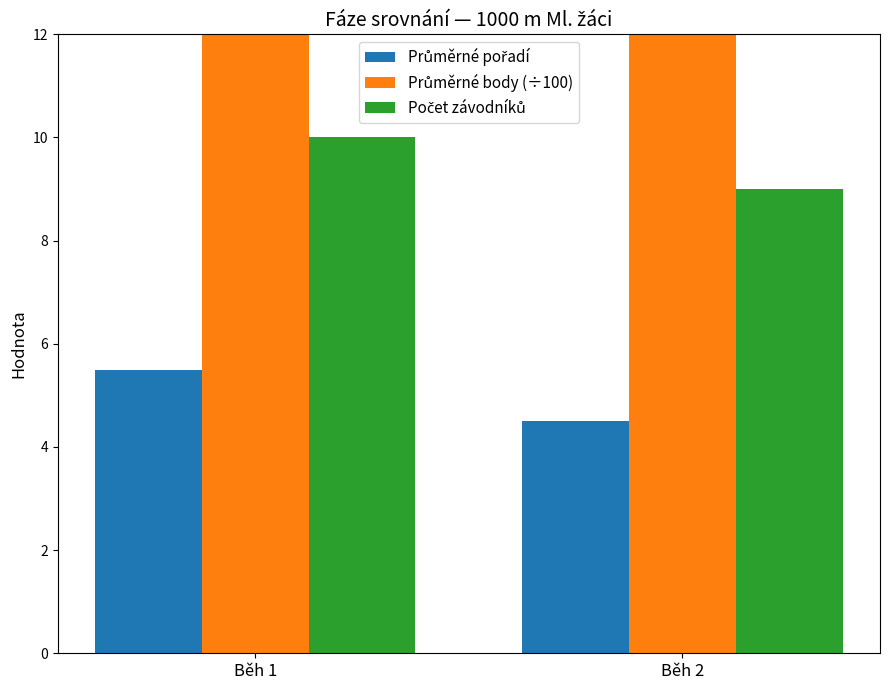

At how many categories does at least one series exceed 4?

2